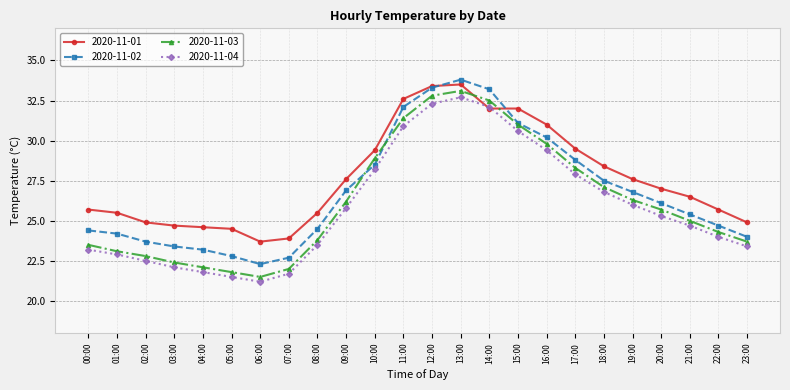

At which label does 2020-11-02 reach its peak?

13:00